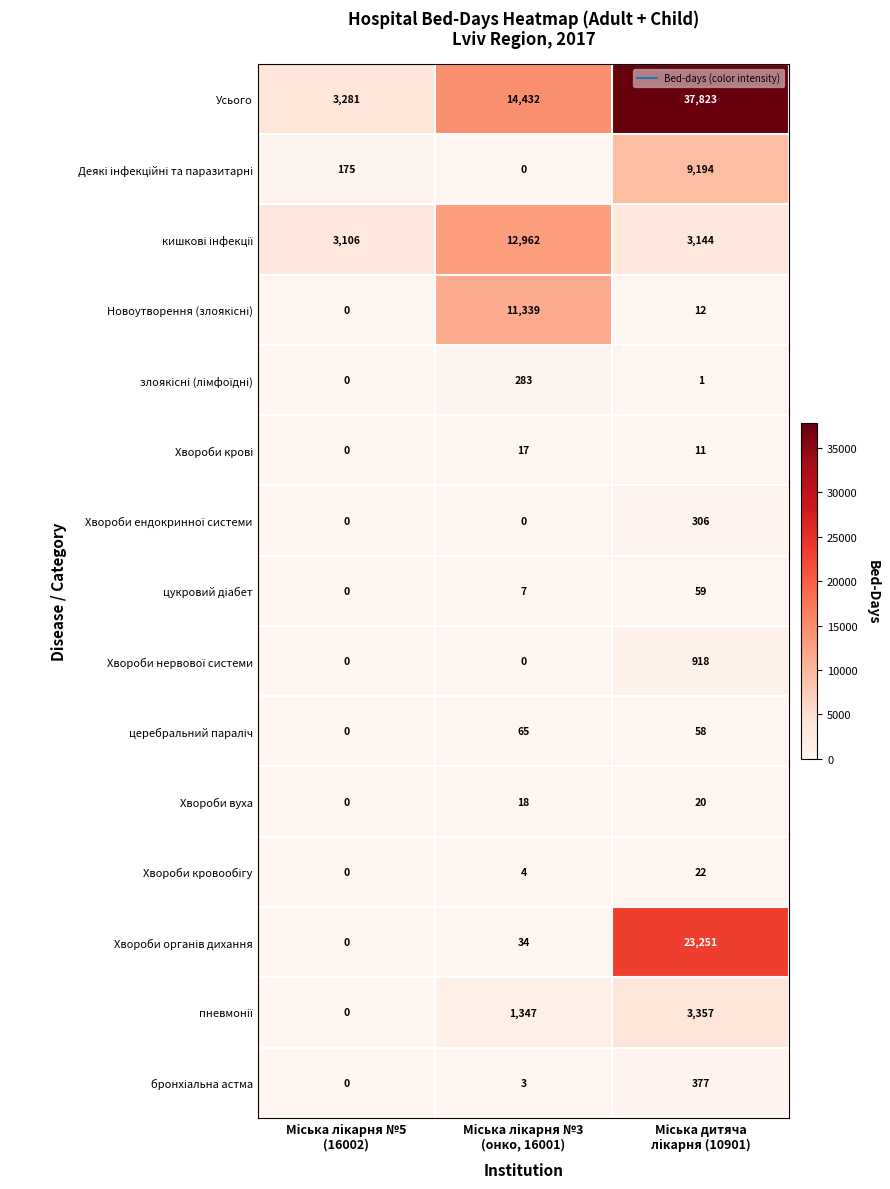

Which series has the widest spread of values?

Усього